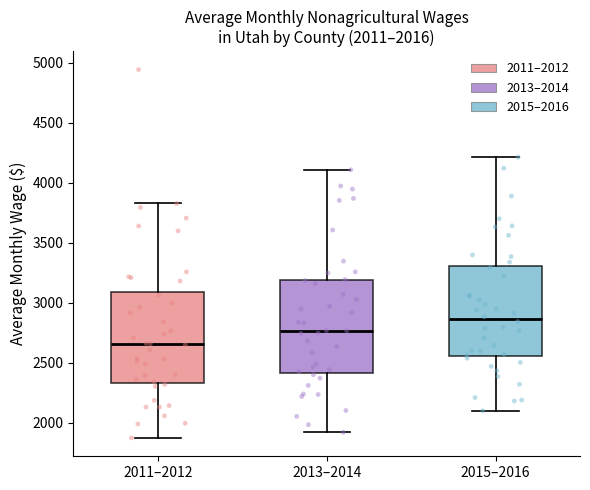

Which box's median line is the lowest?

2011–2012